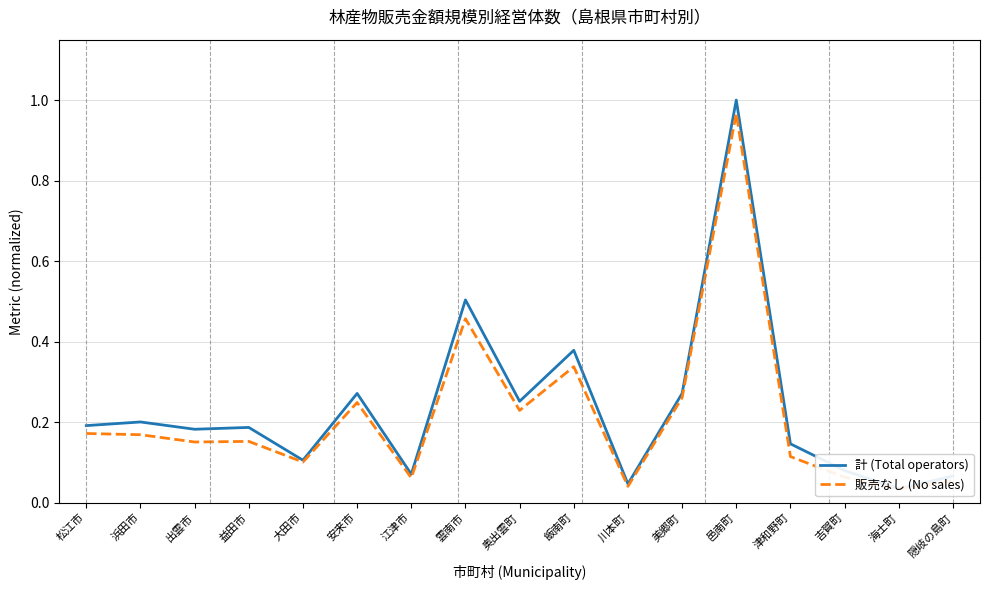

What is the difference between the maximum and minimum values in the 販売なし (No sales) series?

0.9